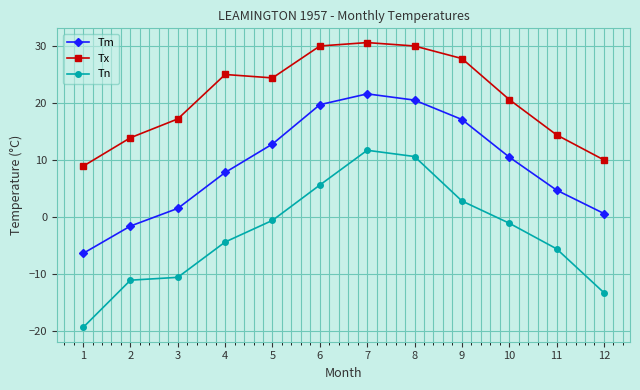

Does the chart have visible grid lines?

Yes